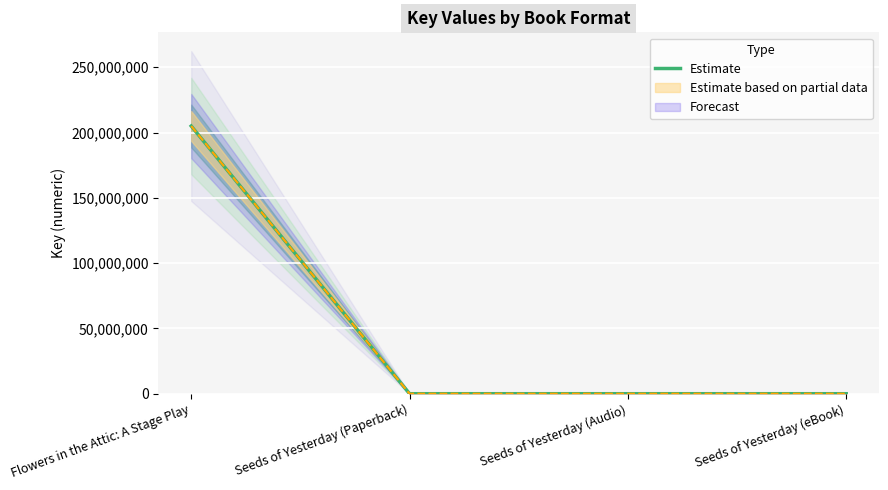

Which has a higher value, Flowers in the Attic: A Stage Play or Seeds of Yesterday (Audio)?

Flowers in the Attic: A Stage Play